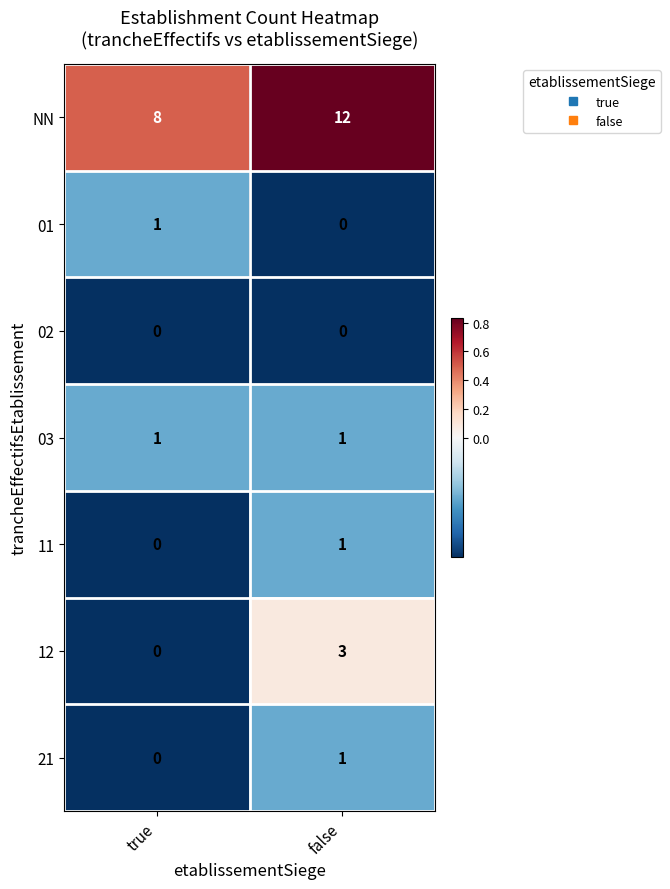

At which category does the chart reach its peak across all series?

false